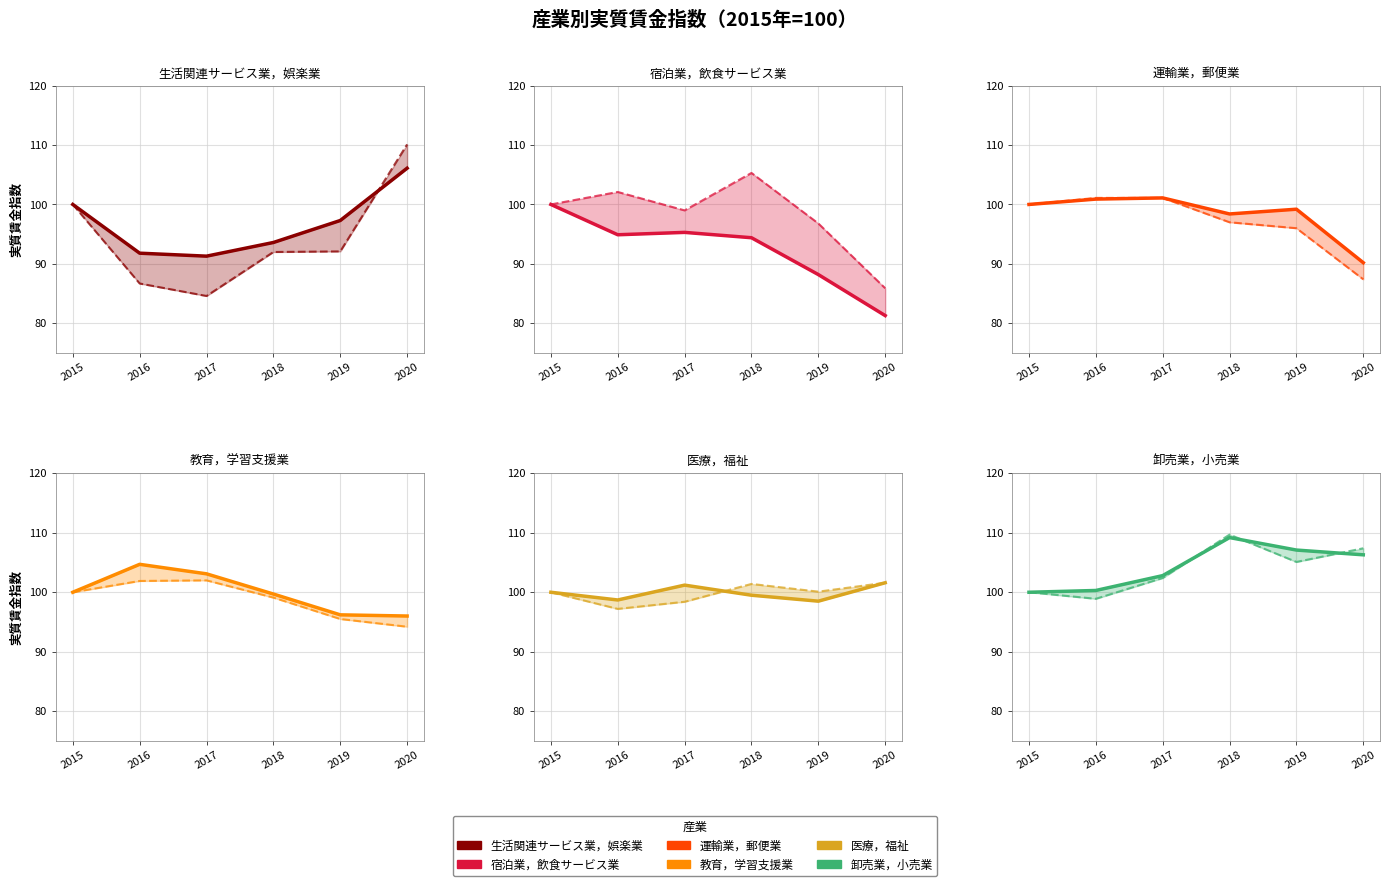

Is this an area chart (filled region under the line)?

No